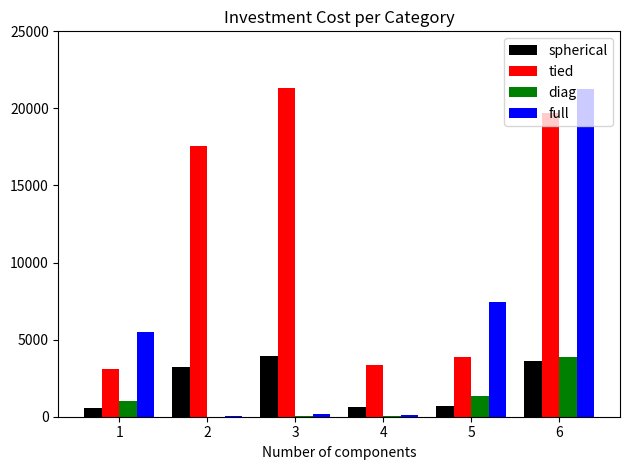

Which series has the largest total across all categories?

tied